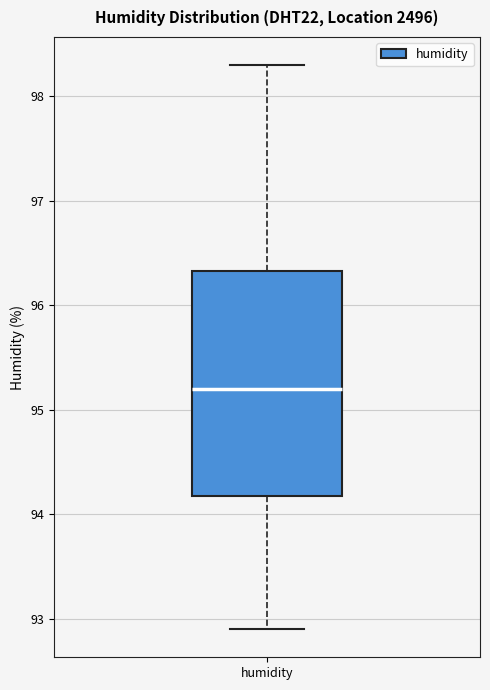

Read this box plot against the y-axis: the position of the median line, the range covered by the box, and the ends of both whiskers. The values are not printed on the chart, so give them approximately, as read against the axis.

median 95.2, box 94.2 to 96.3, whiskers 92.9 to 98.3